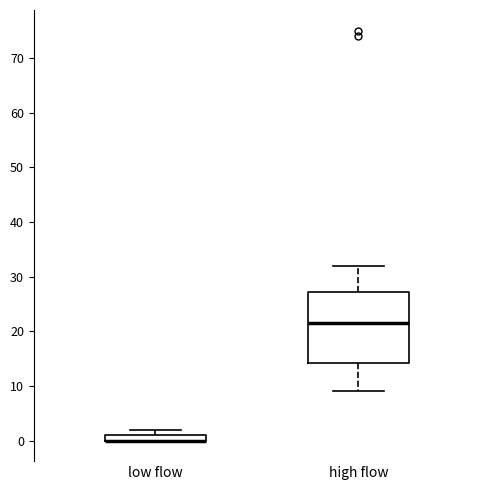

Where is the upper edge of the box for high flow on the y-axis? The values are not printed on the chart, so give them approximately, as read against the axis.

27